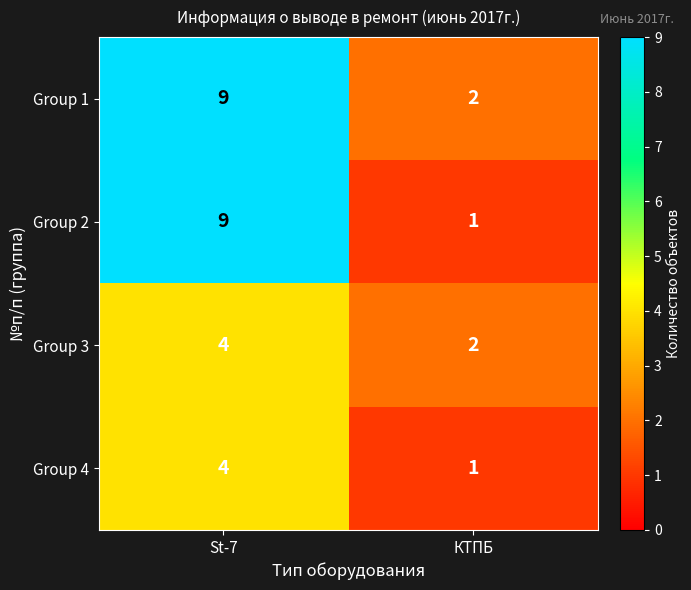

At which category is the sum across all series the highest?

St-7